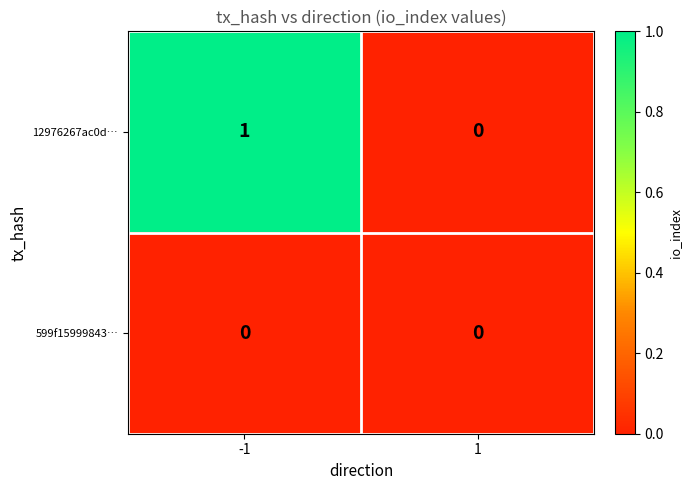

The value of 12976267ac0d… at 1 is -1. True or false?

False